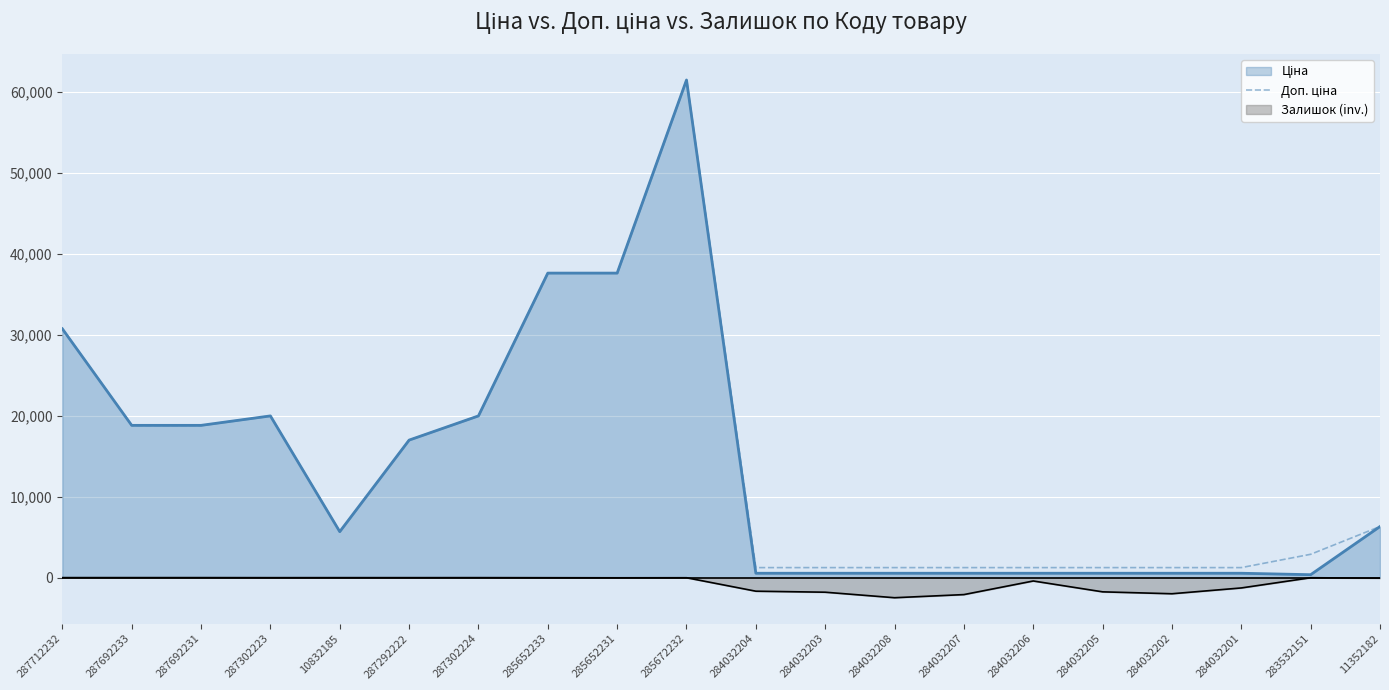

How many data points does each series have?

20